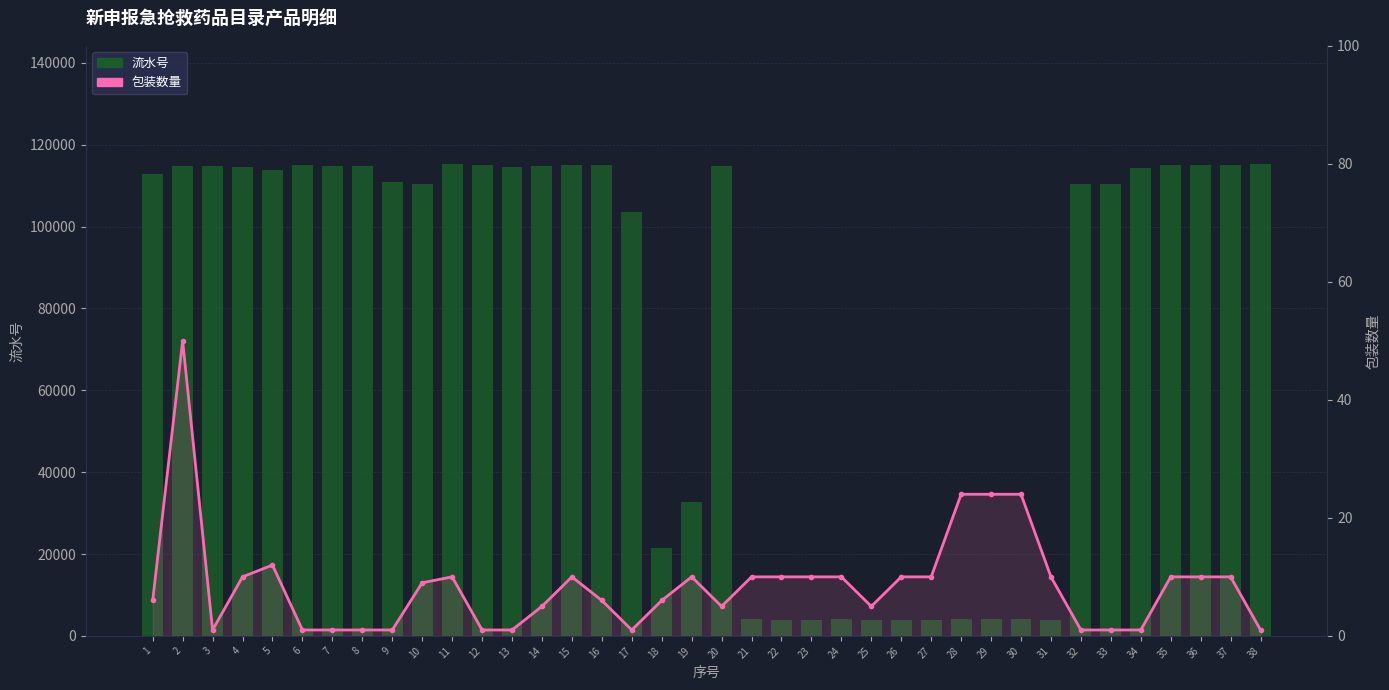

Which series has the largest total across all categories?

流水号